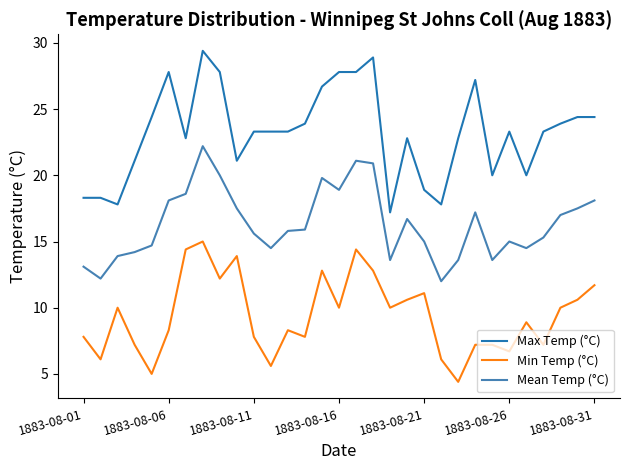

What is the maximum value shown in the chart?

29.4